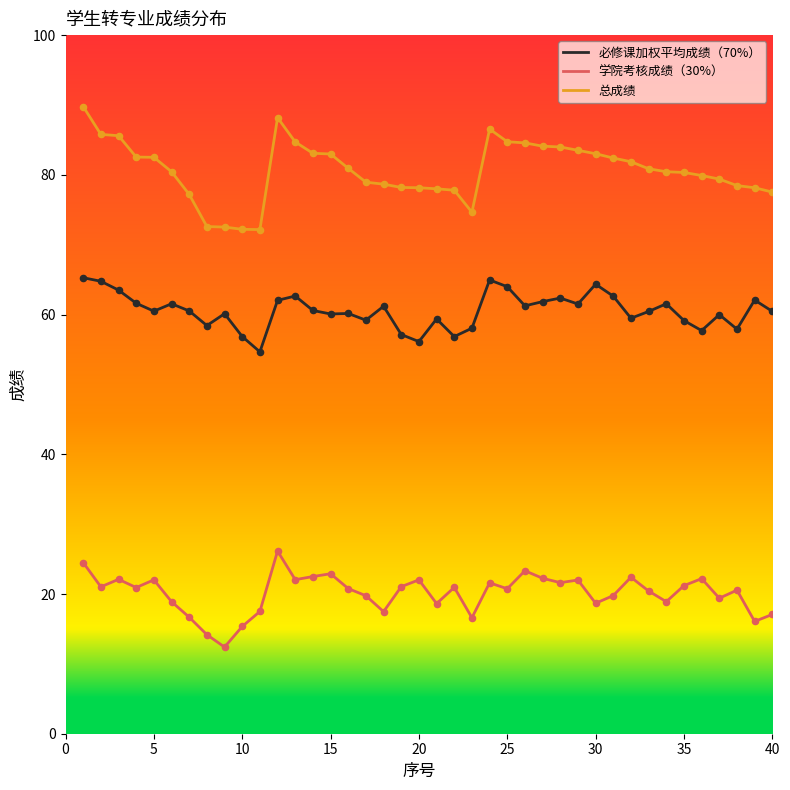

Which series has the largest total across all categories?

总成绩